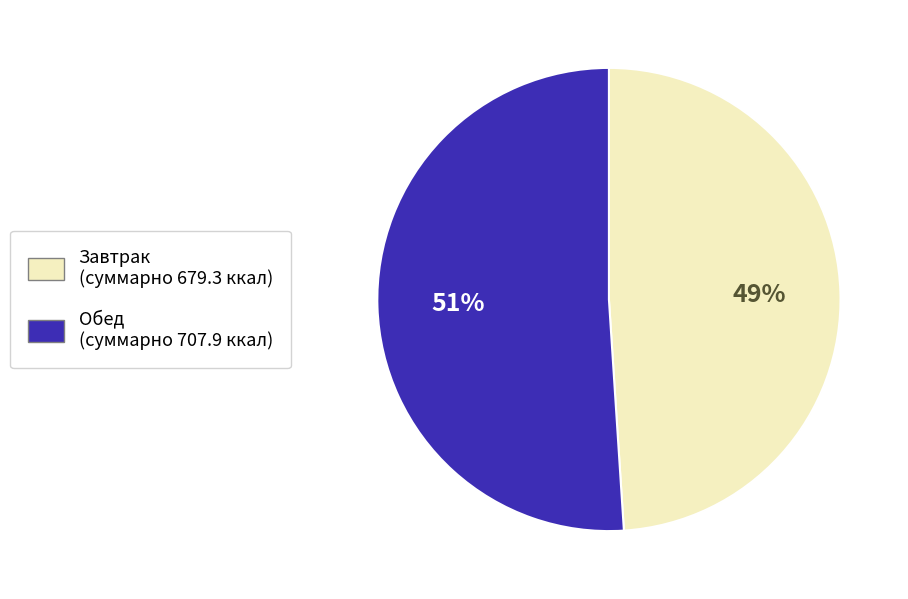

To the nearest percent, what percentage of the pie is Завтрак?

49%